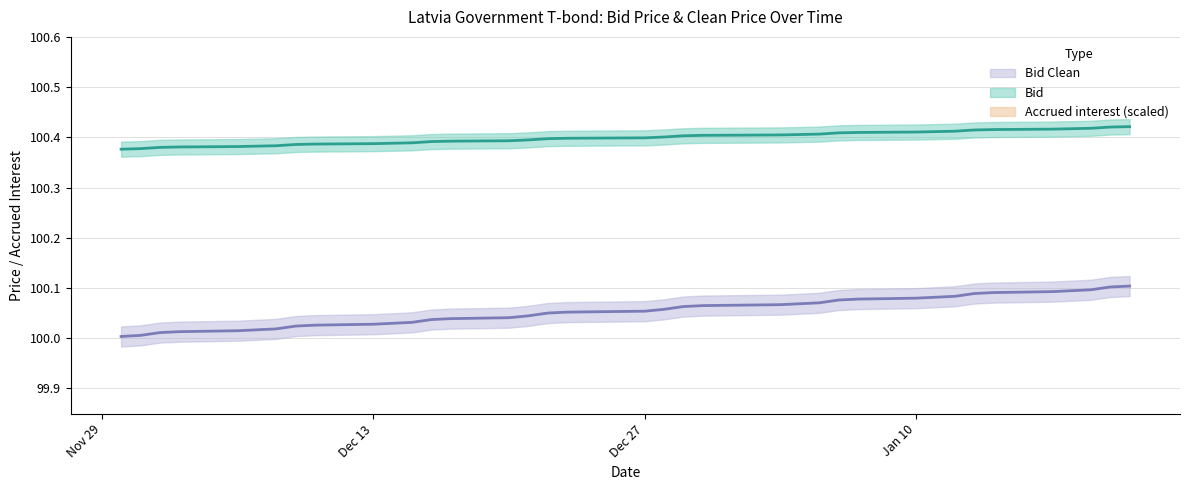

True or false: Bid Clean and Accrued interest cross at least once.

False